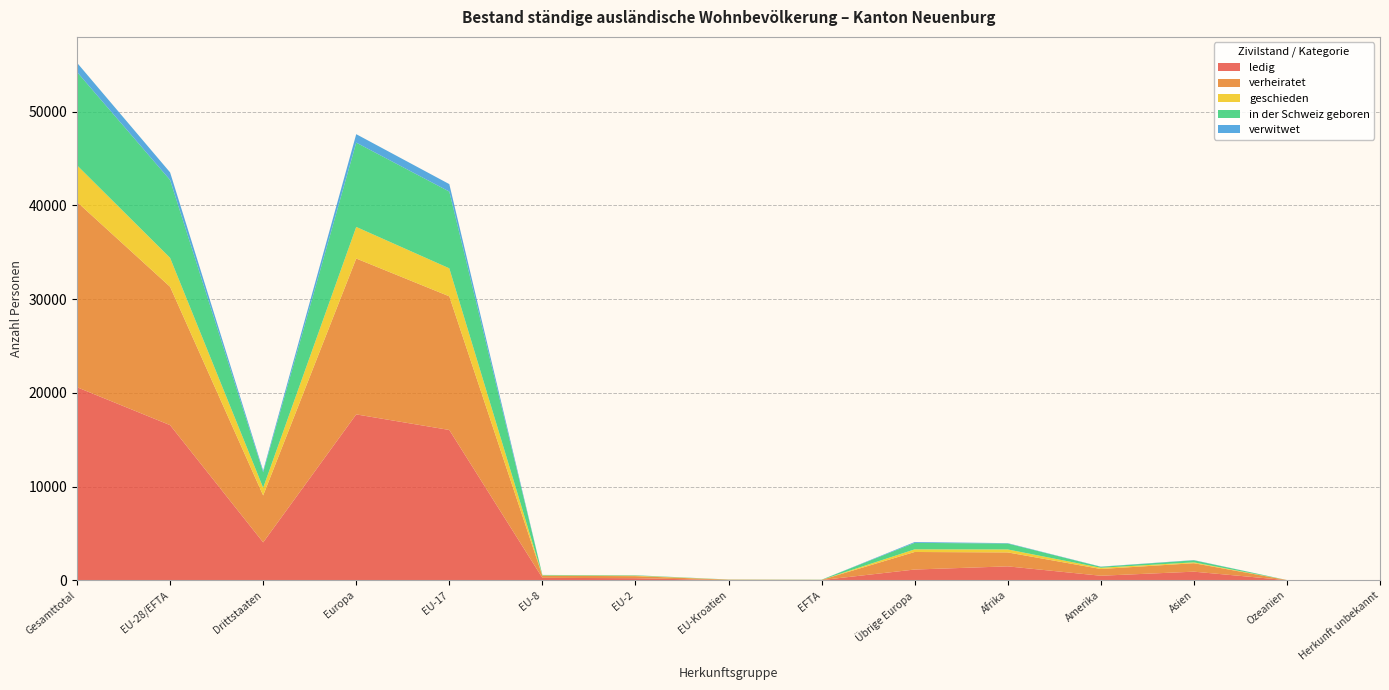

Reading left to right, transcribe all the data shown in this chart.

ledig: Gesamttotal=20603	EU-28/EFTA=16558	Drittstaaten=4045	Europa=17704	EU-17=16042	EU-8=259	EU-2=220	EU-Kroatien=15	EFTA=22	Übrige Europa=1146	Afrika=1484	Amerika=483	Asien=918	Ozeanien=9	Herkunft unbekannt=5
verheiratet: Gesamttotal=19774	EU-28/EFTA=14766	Drittstaaten=5008	Europa=16638	EU-17=14264	EU-8=219	EU-2=219	EU-Kroatien=45	EFTA=19	Übrige Europa=1872	Afrika=1489	Amerika=720	Asien=903	Ozeanien=14	Herkunft unbekannt=10
geschieden: Gesamttotal=3913	EU-28/EFTA=3089	Drittstaaten=824	Europa=3371	EU-17=2989	EU-8=37	EU-2=50	EU-Kroatien=11	EFTA=2	Übrige Europa=282	Afrika=317	Amerika=131	Asien=91	Ozeanien=2	Herkunft unbekannt=1
in der Schweiz geboren: Gesamttotal=9956	EU-28/EFTA=8307	Drittstaaten=1649	Europa=8998	EU-17=8191	EU-8=51	EU-2=38	EU-Kroatien=10	EFTA=17	Übrige Europa=691	Afrika=633	Amerika=103	Asien=218	Ozeanien=2	Herkunft unbekannt=2
verwitwet: Gesamttotal=988	EU-28/EFTA=812	Drittstaaten=176	Europa=902	EU-17=797	EU-8=3	EU-2=9	EU-Kroatien=3	EFTA=0	Übrige Europa=90	Afrika=40	Amerika=20	Asien=25	Ozeanien=0	Herkunft unbekannt=1